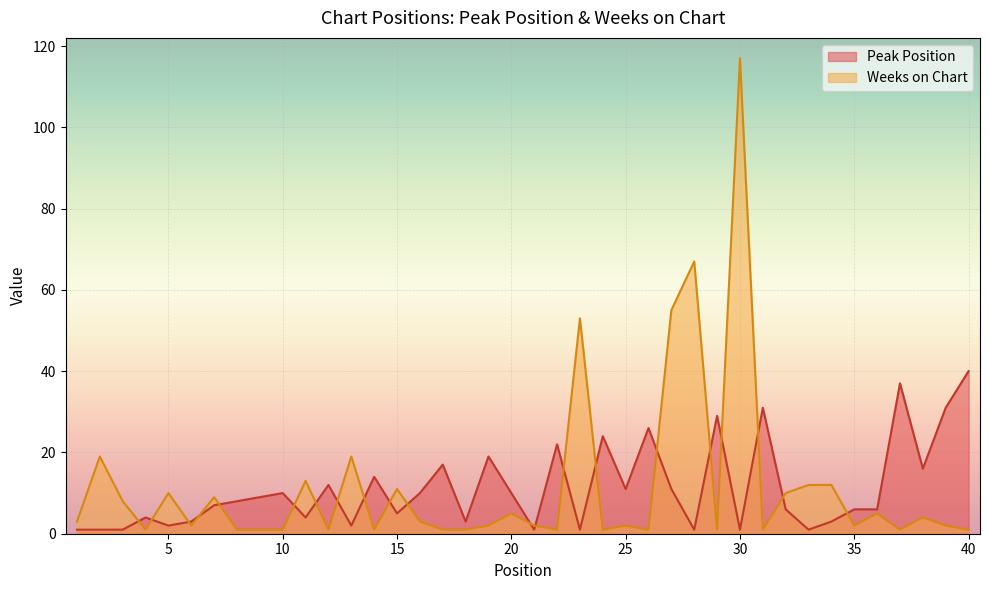

At how many categories does at least one series exceed 112?

1